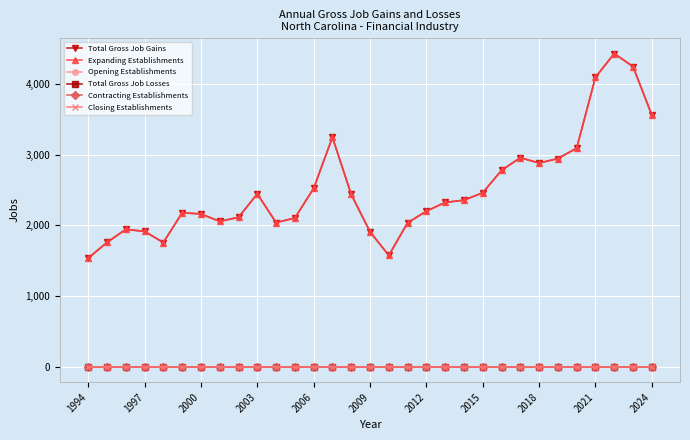

At how many categories does at least one series exceed 1298?

31